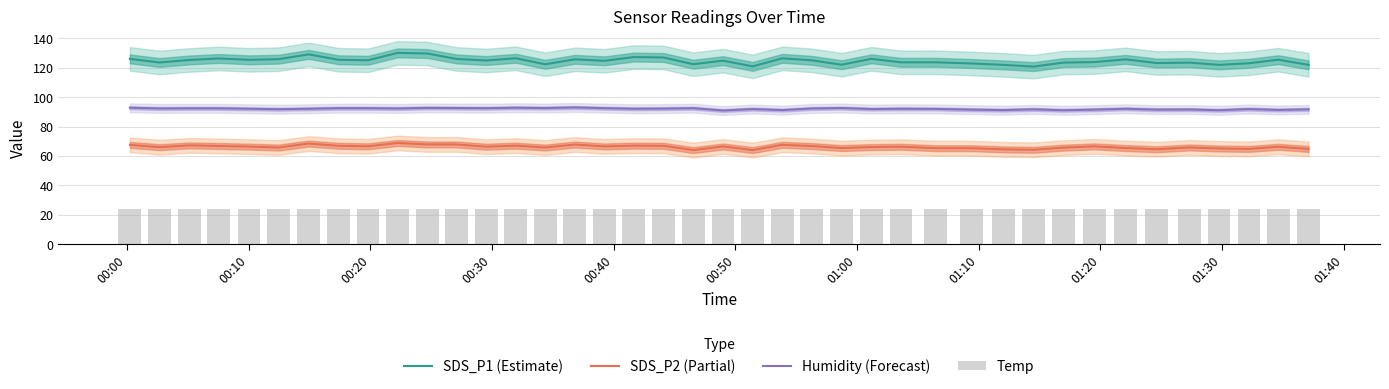

What is the minimum value for SDS_P2 (Partial)?

64.0